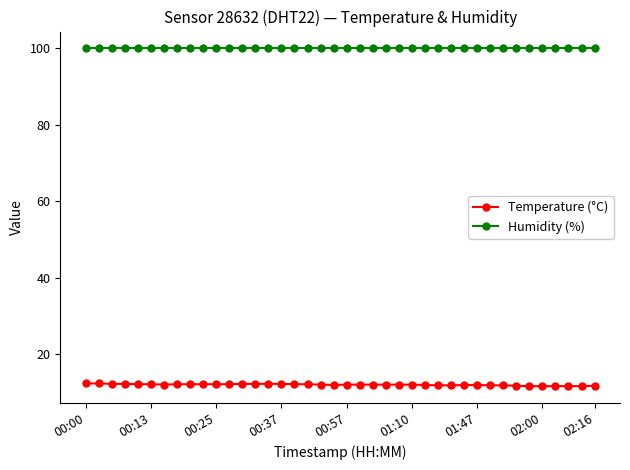

What is the sum of all Temperature (°C) values?

482.9